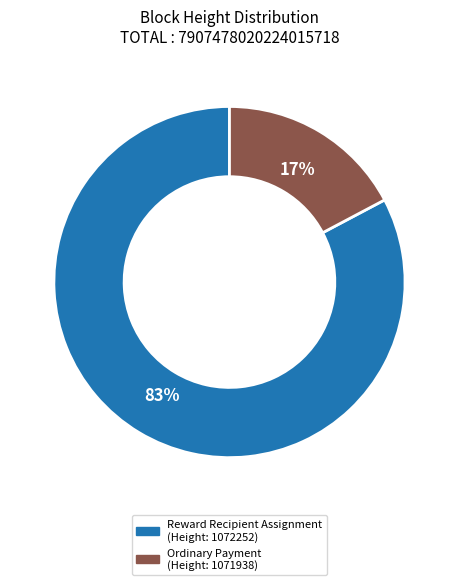

Does any single category account for the majority?

Yes